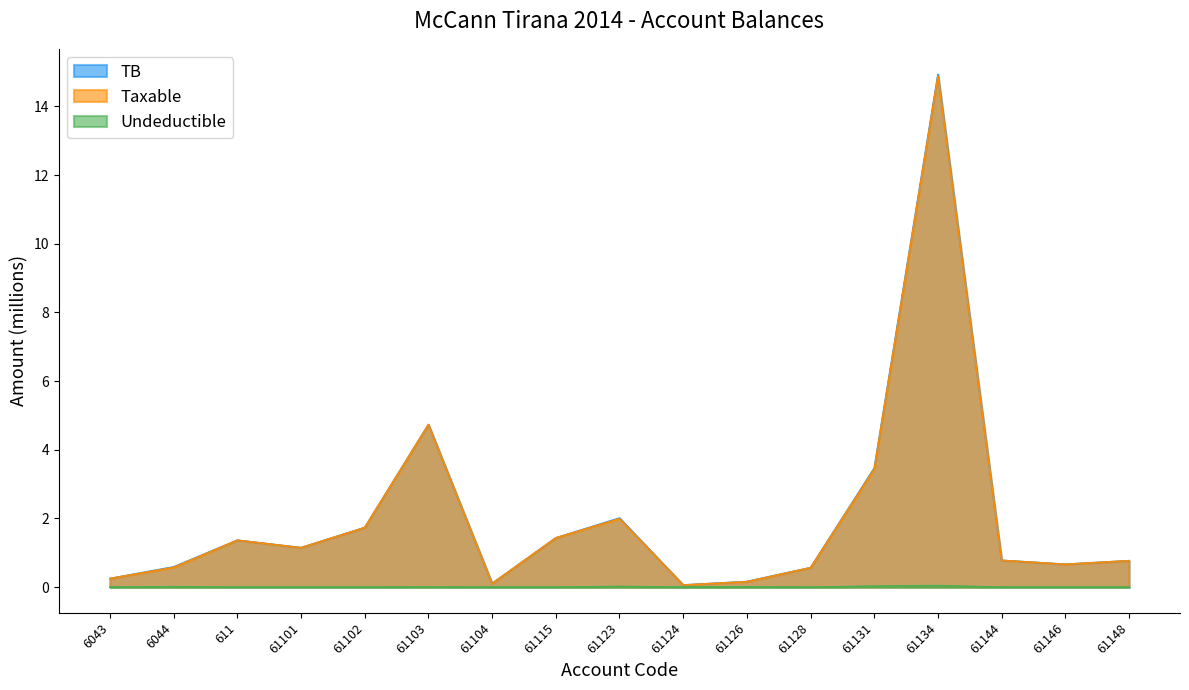

Count the number of categories in the chart.

17